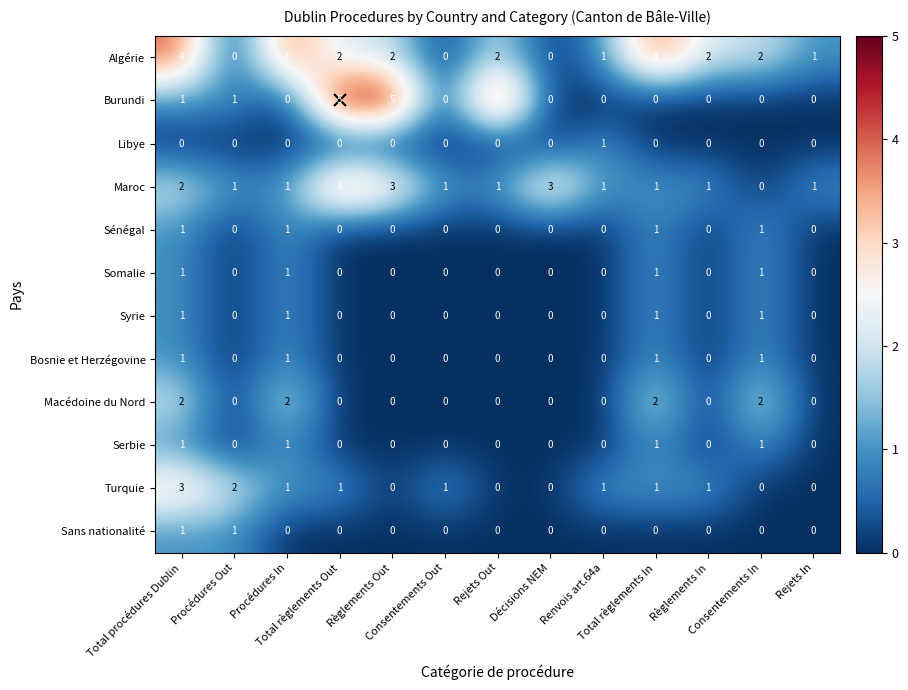

What is the total value across all series at Règlements In?

4